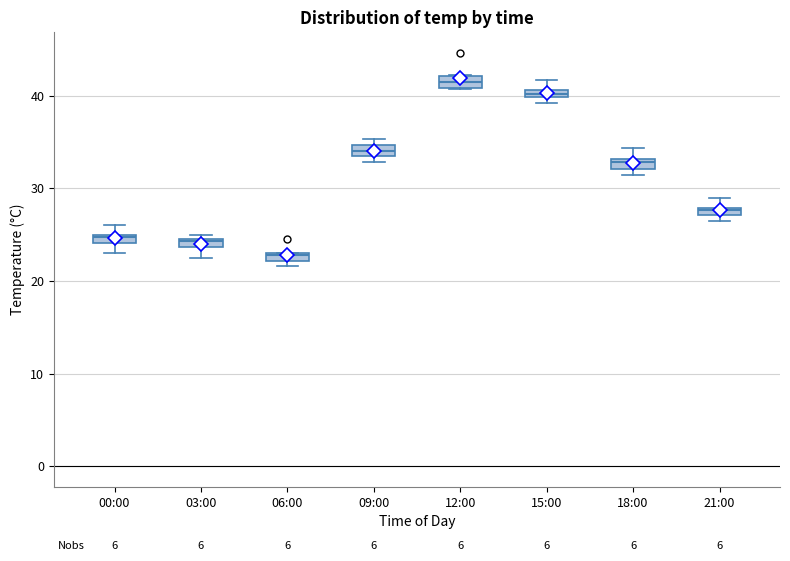

Which box's median line is the lowest?

06:00